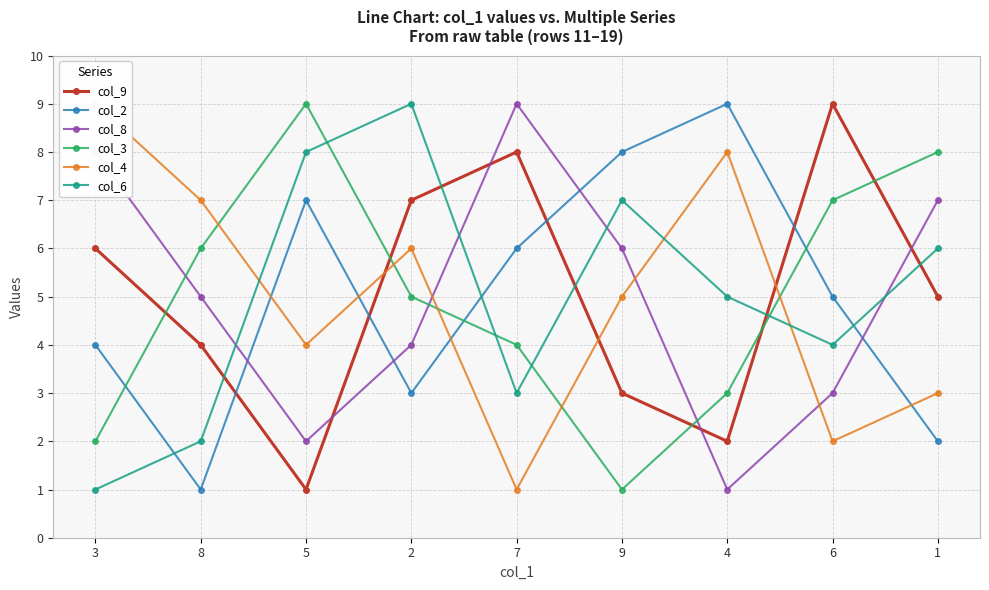

At which category does col_4 reach its first local peak?

2